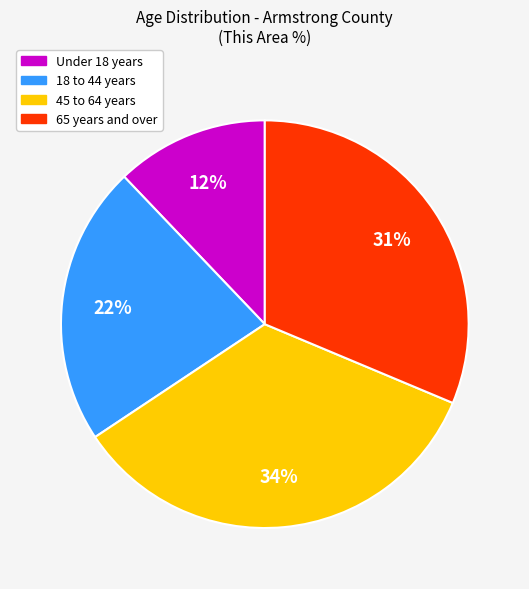

Rank the categories by value from highest to lowest.

45 to 64 years, 65 years and over, 18 to 44 years, Under 18 years